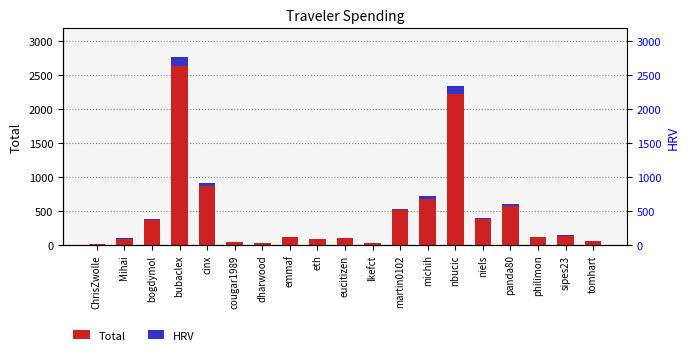

Which series has the widest spread of values?

Total